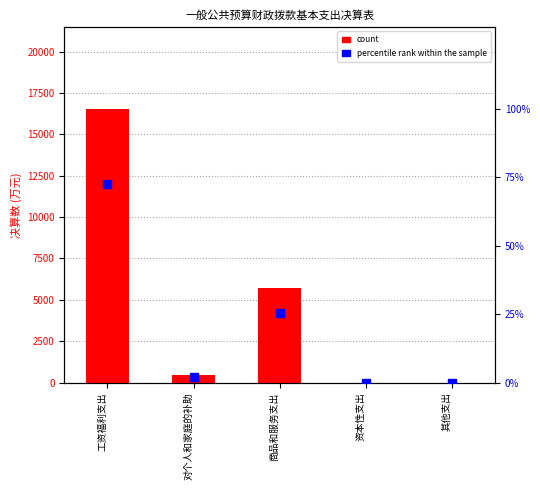

What is the sum of the count values at 对个人和家庭的补助 and 其他支出?

477.1